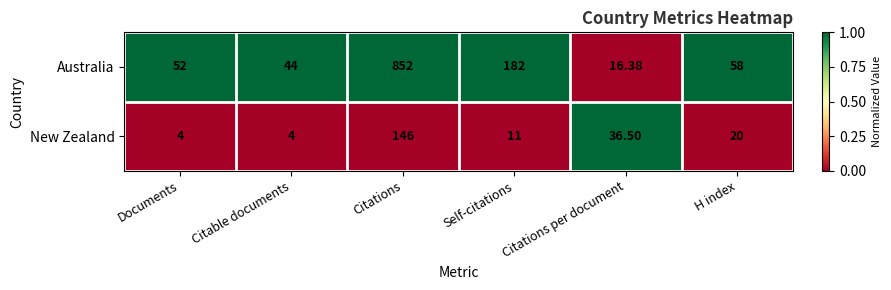

How many categories are shown in the chart?

6